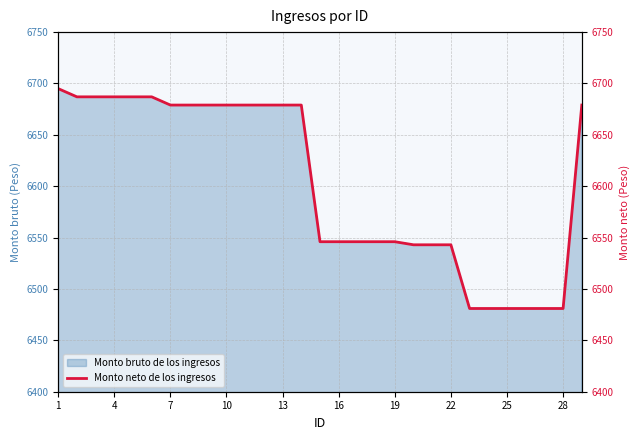

What is the maximum value for Monto bruto de los ingresos?

6695